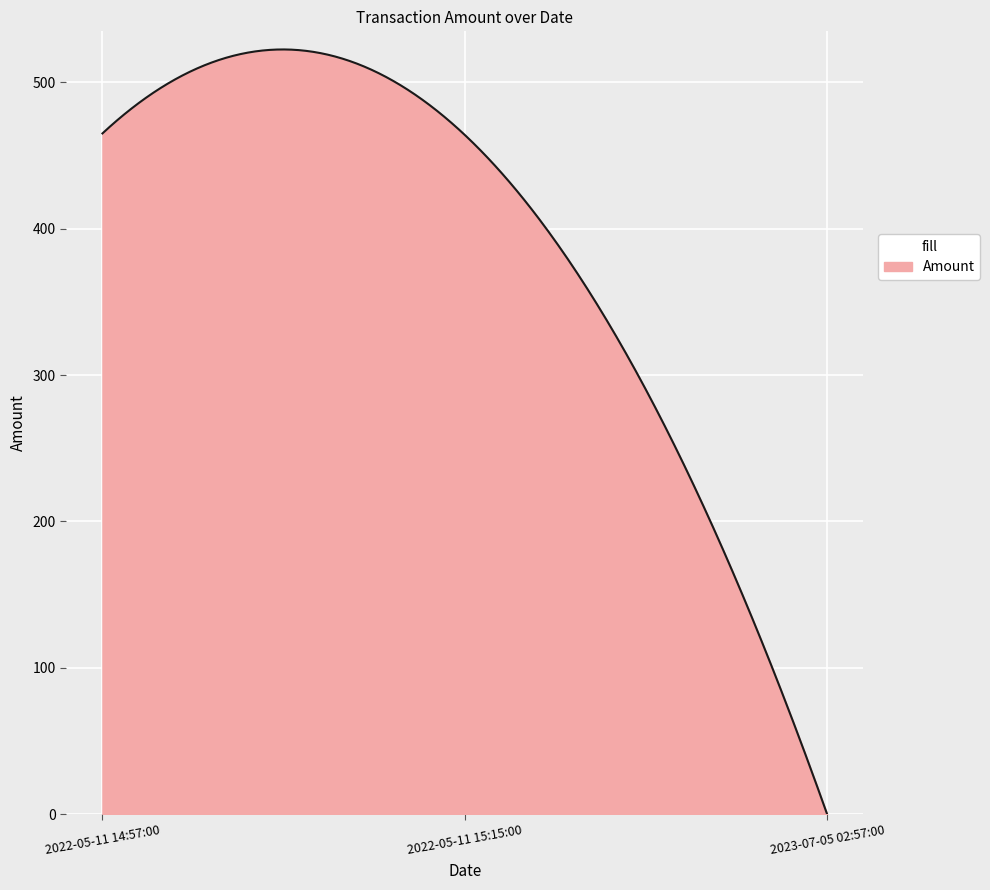

Does the chart display data point markers on the line(s)?

No